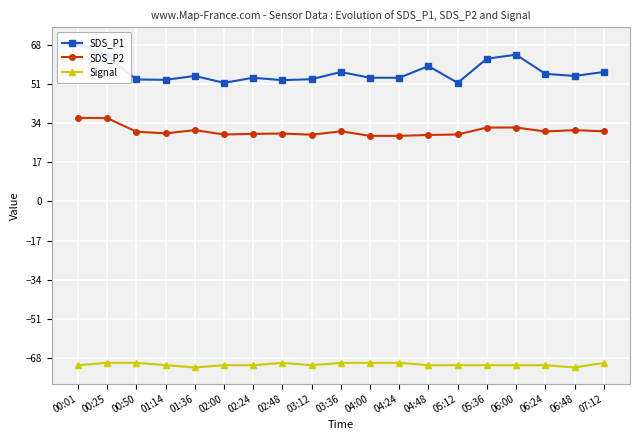

What is the lowest value of the Signal series?

-72.0